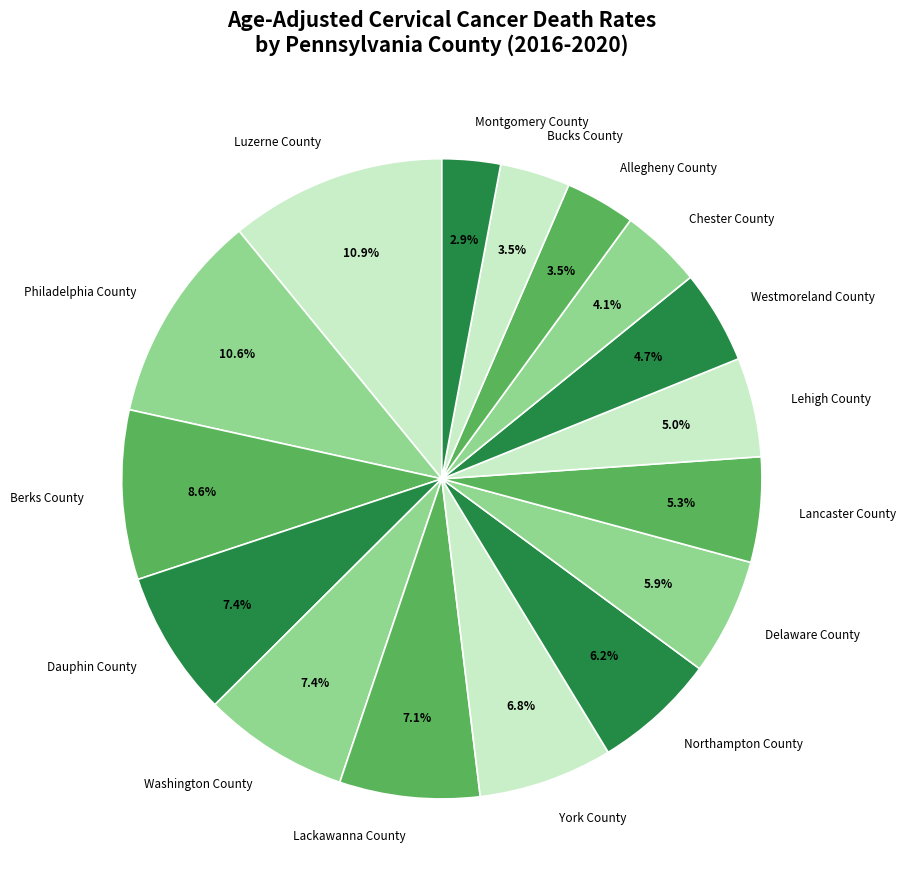

Approximately how many times larger is the value at Dauphin County compared to Westmoreland County?

1.6